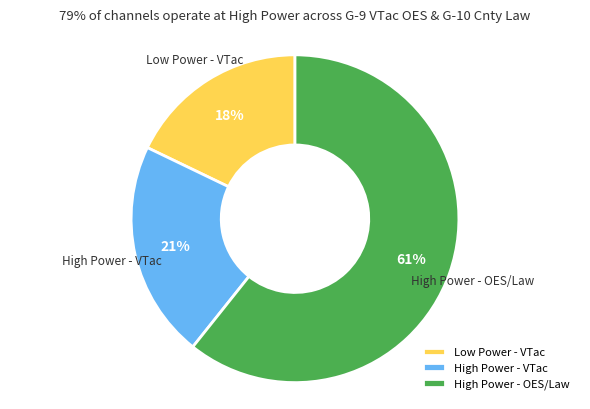

Which slice is the smallest?

Low Power - VTac